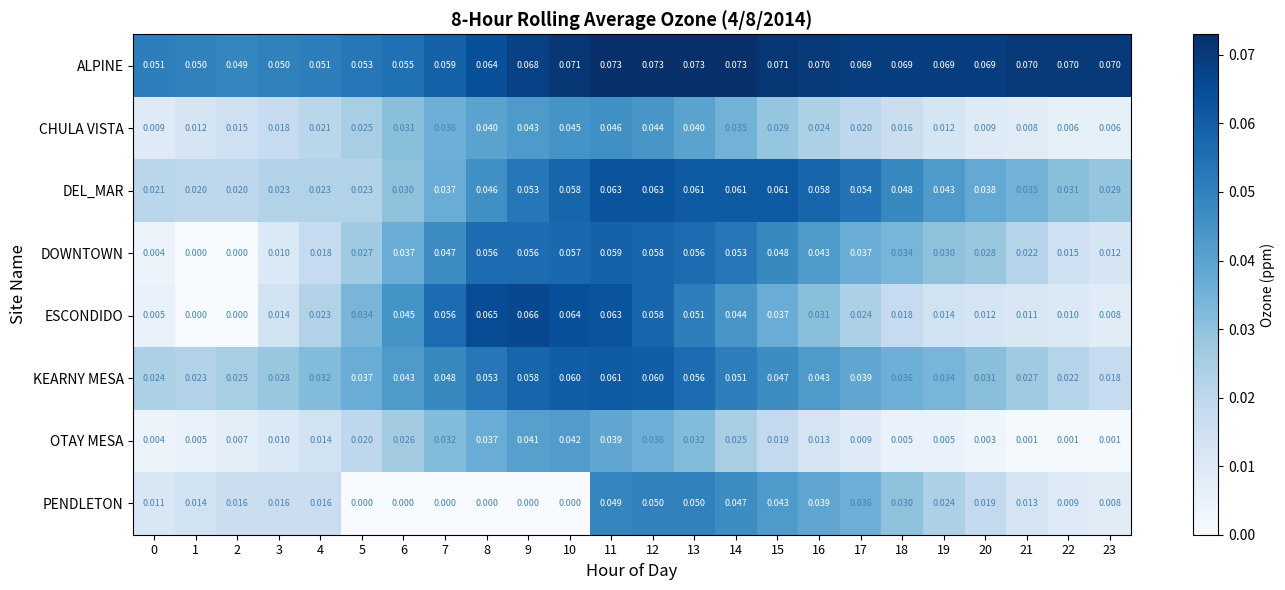

List the series in order of their peak value, lowest first.

OTAY MESA, CHULA VISTA, PENDLETON, DOWNTOWN, KEARNY MESA, DEL_MAR, ESCONDIDO, ALPINE